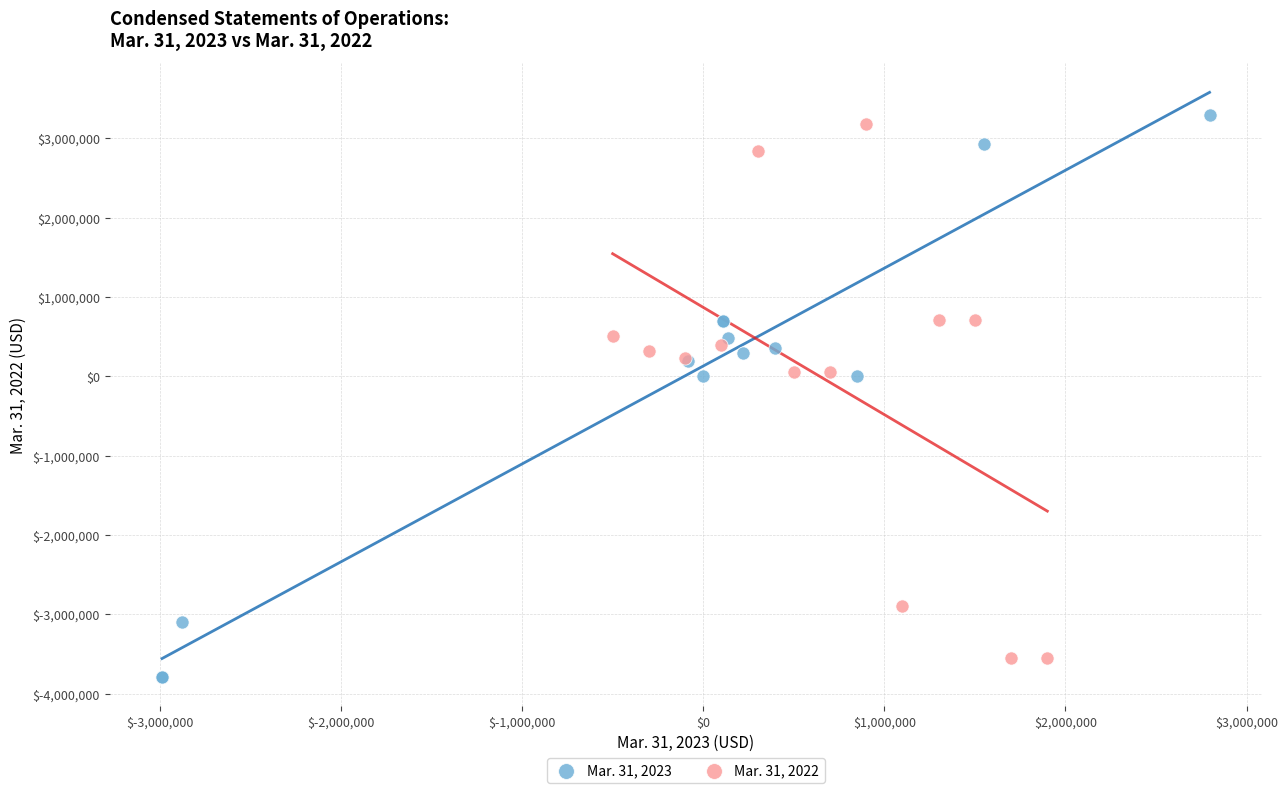

Which series contains the lowest Y value?

Mar. 31, 2023